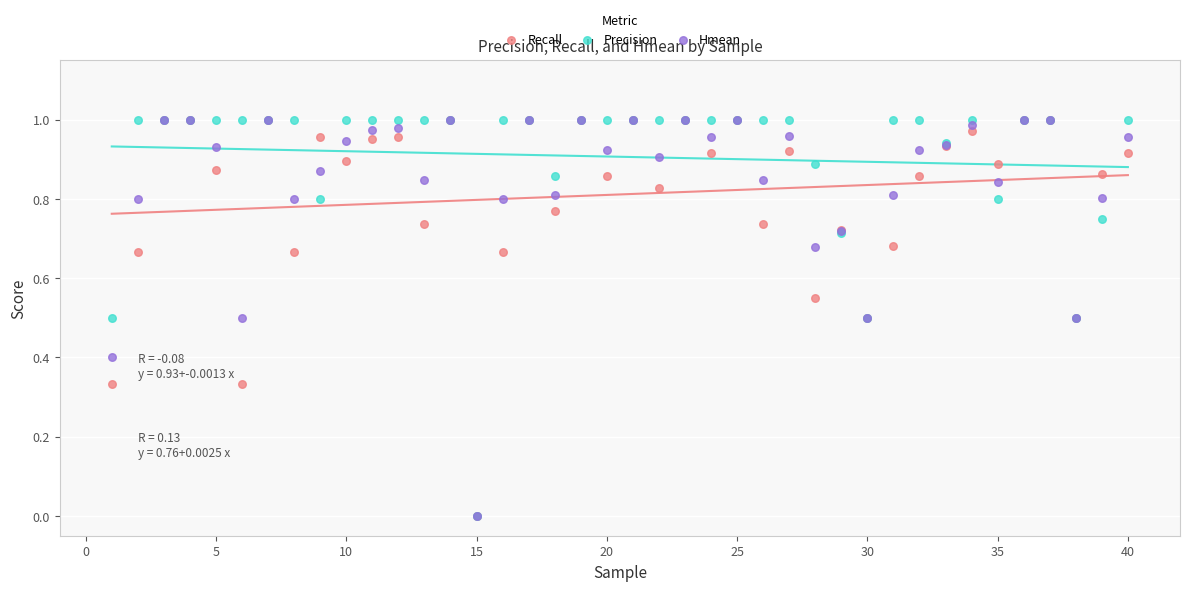

What are all the series names shown in the legend?

Recall, Precision, Hmean